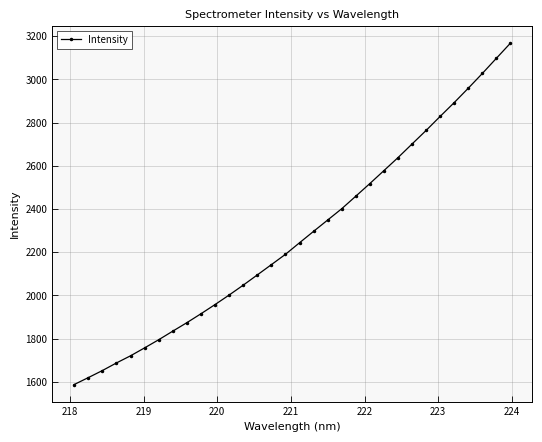

What is the average value?

2275.0